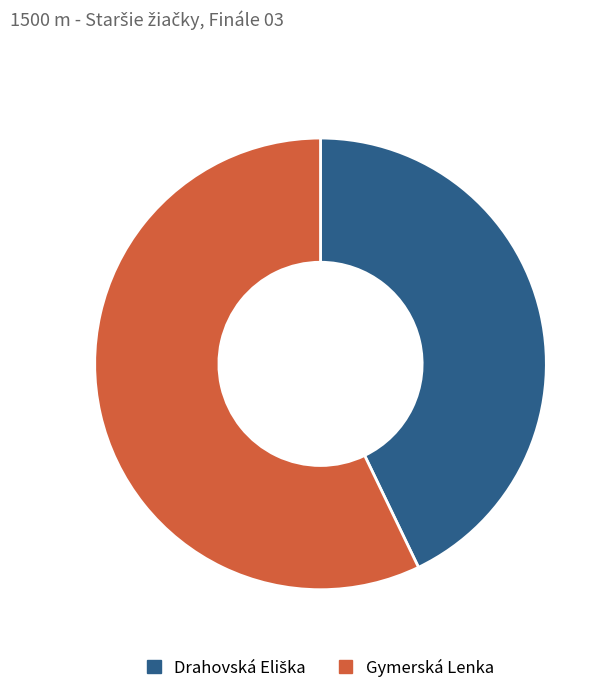

Count the number of slices in the pie.

2